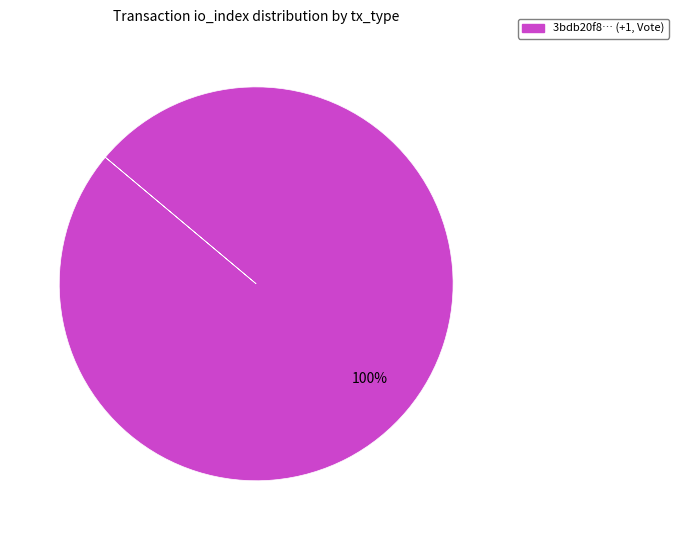

Is there a majority slice in this chart?

Yes